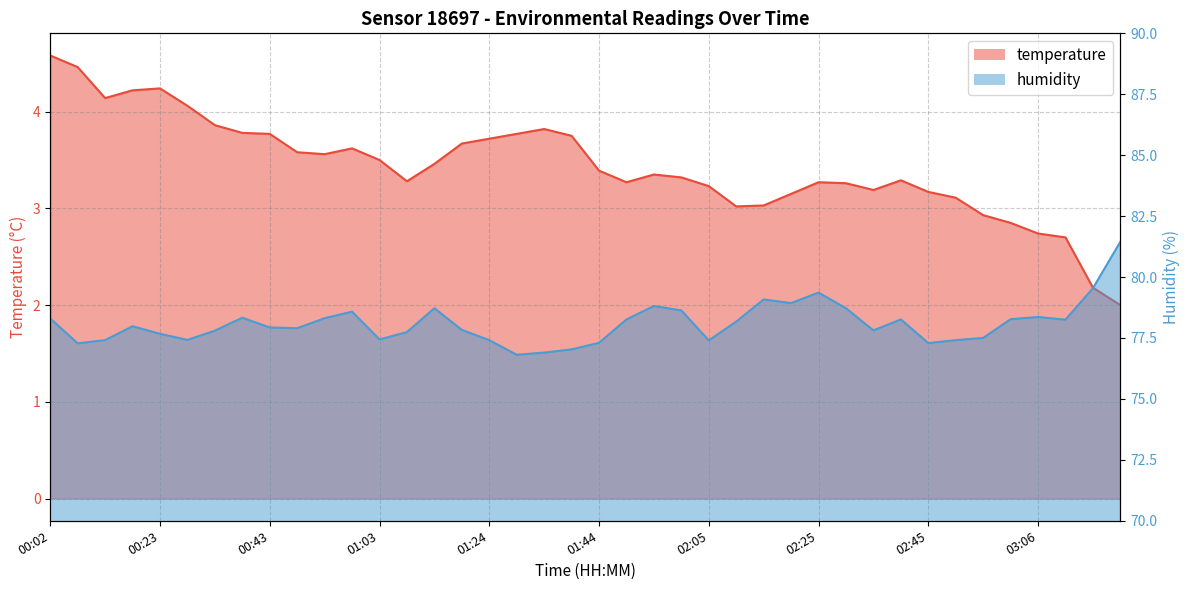

What is the maximum value for temperature?

4.6